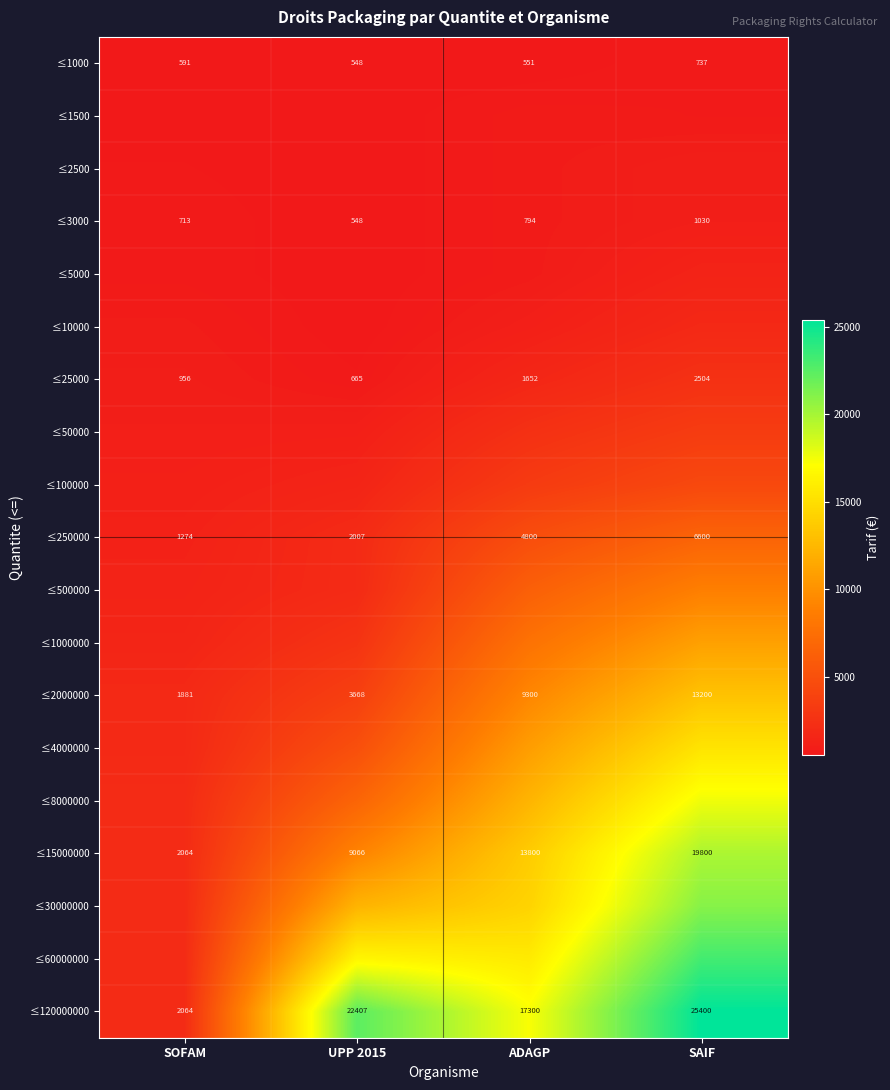

The ≤3000 series shows 1030 at SAIF. True or false?

True